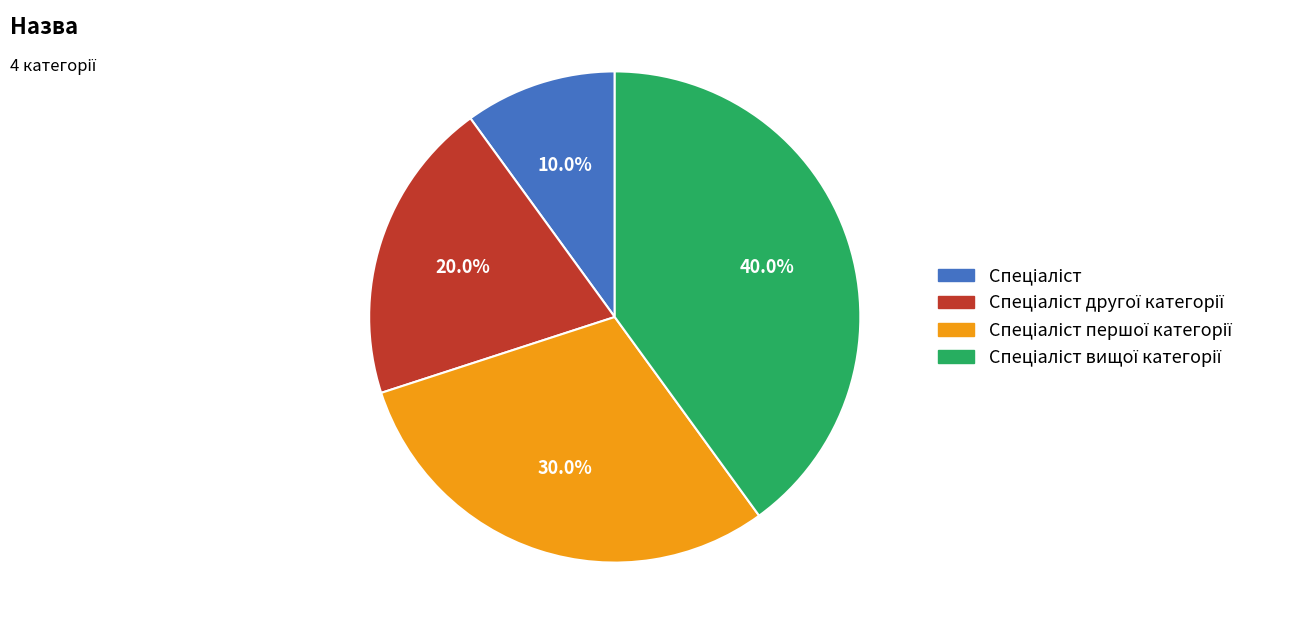

To the nearest percent, what is the difference between the largest and smallest slice percentages?

30%